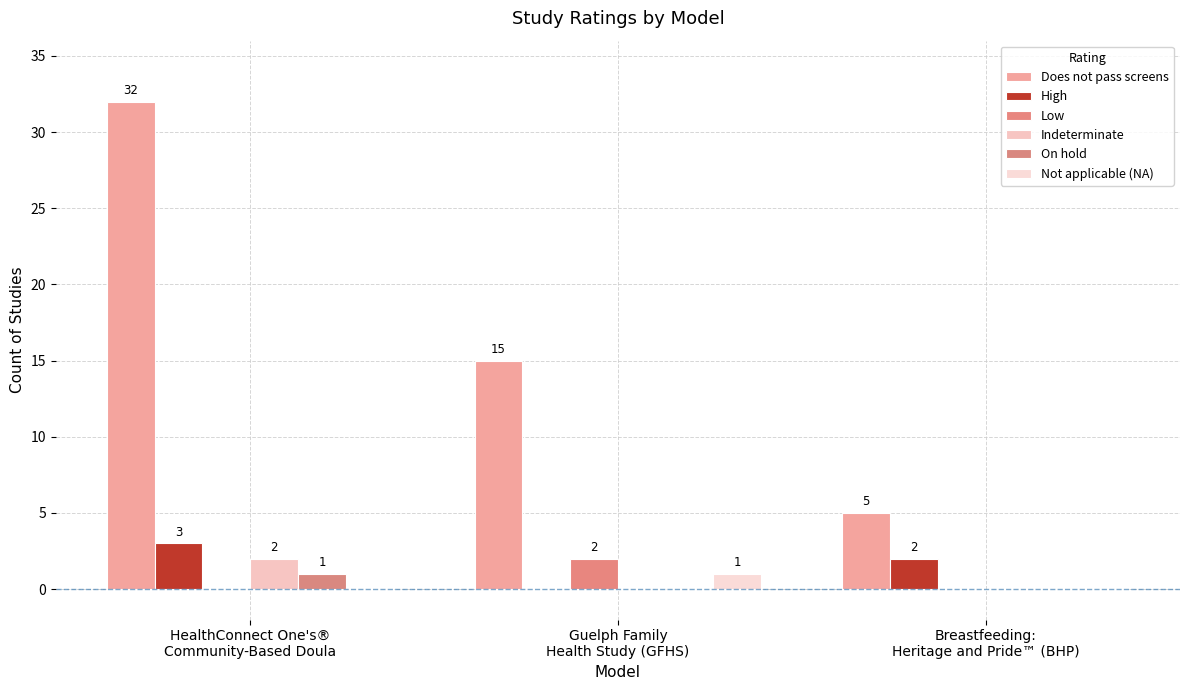

Count the number of data series in this chart.

6